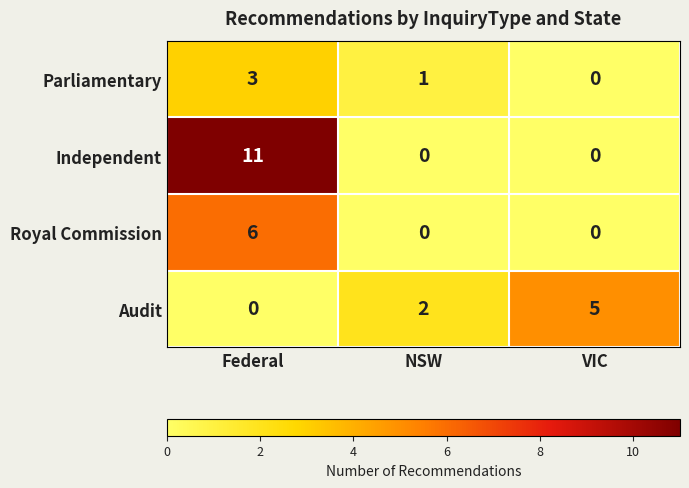

What is the sum of all Parliamentary values?

4